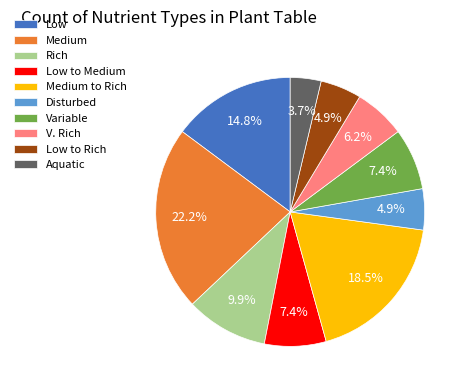

Does Rich account for over 50% of the chart?

No